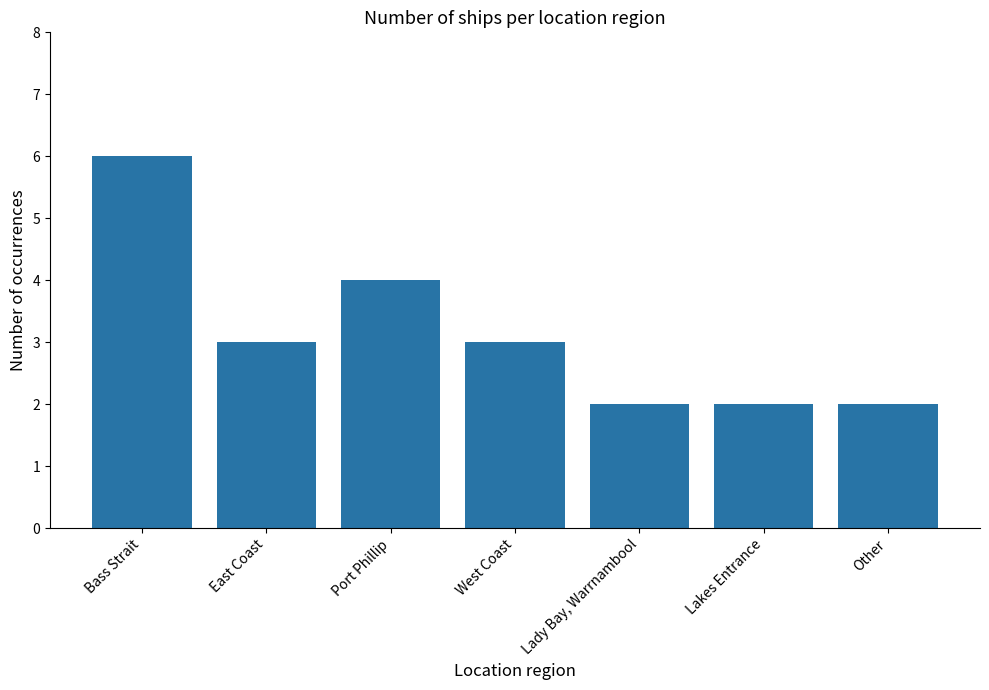

The value at West Coast is 1. True or false?

False